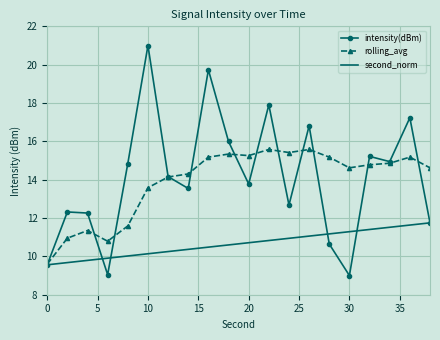

Which series has the largest range (max minus min)?

intensity(dBm)